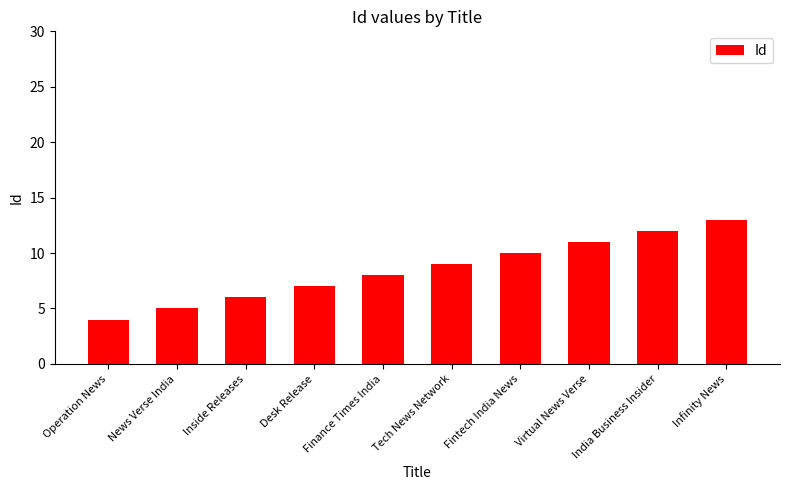

Is it true that the value at Desk Release is 7?

True